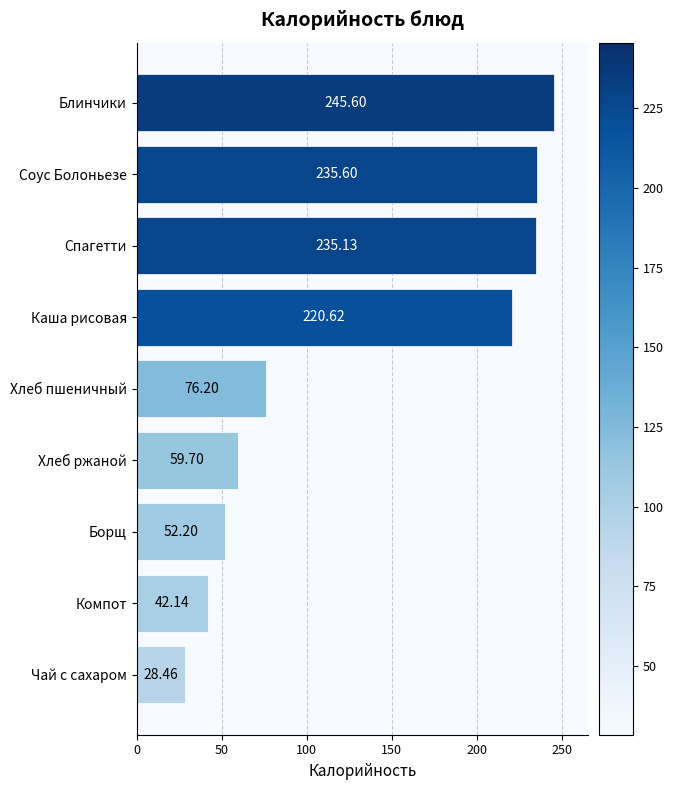

Which label corresponds to the smallest value in the chart?

Чай с сахаром